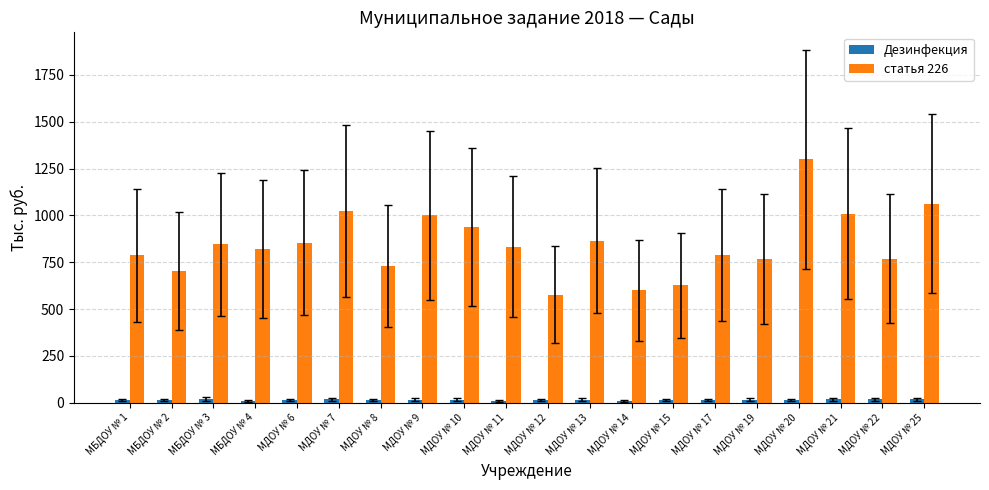

Is it true that статья 226 equals 1022.4 at МДОУ № 7?

True